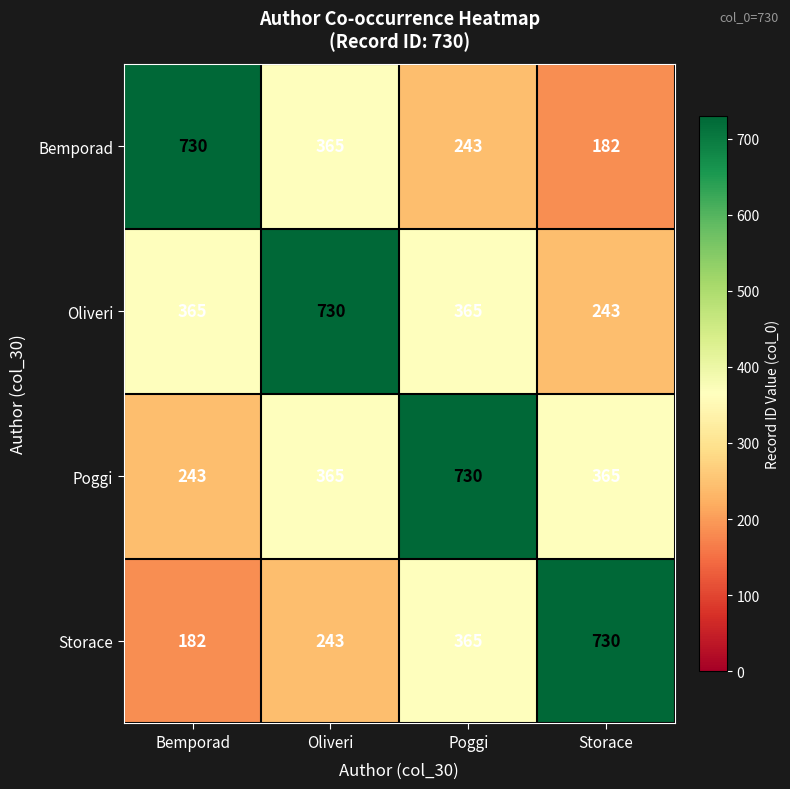

What is the minimum value shown in the chart?

182